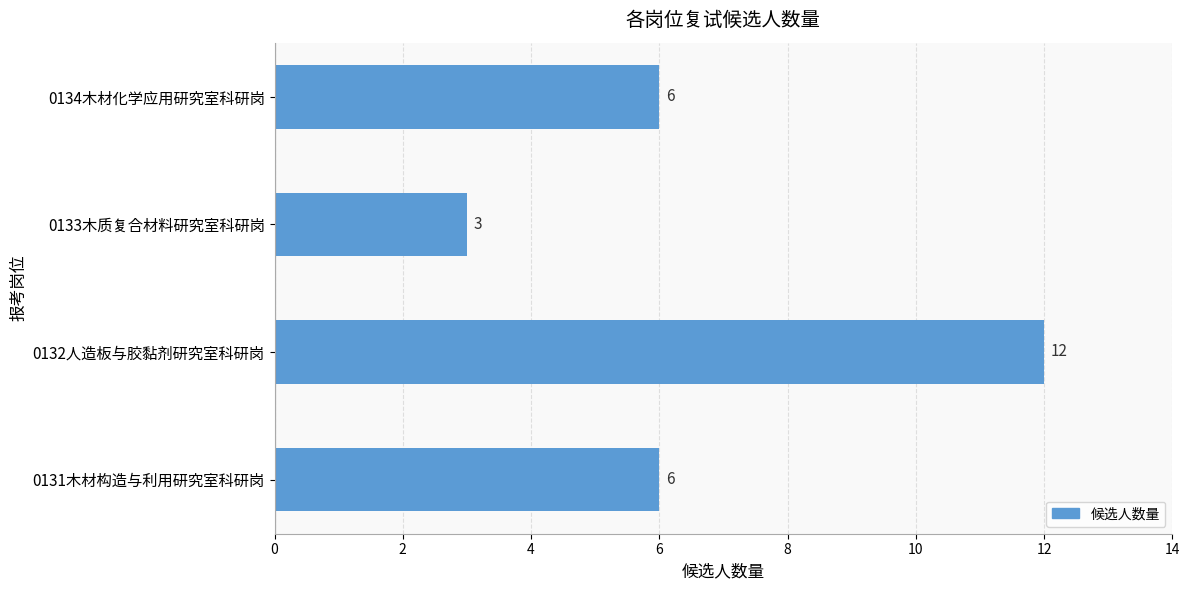

The value at 0134木材化学应用研究室科研岗 is 10. True or false?

False